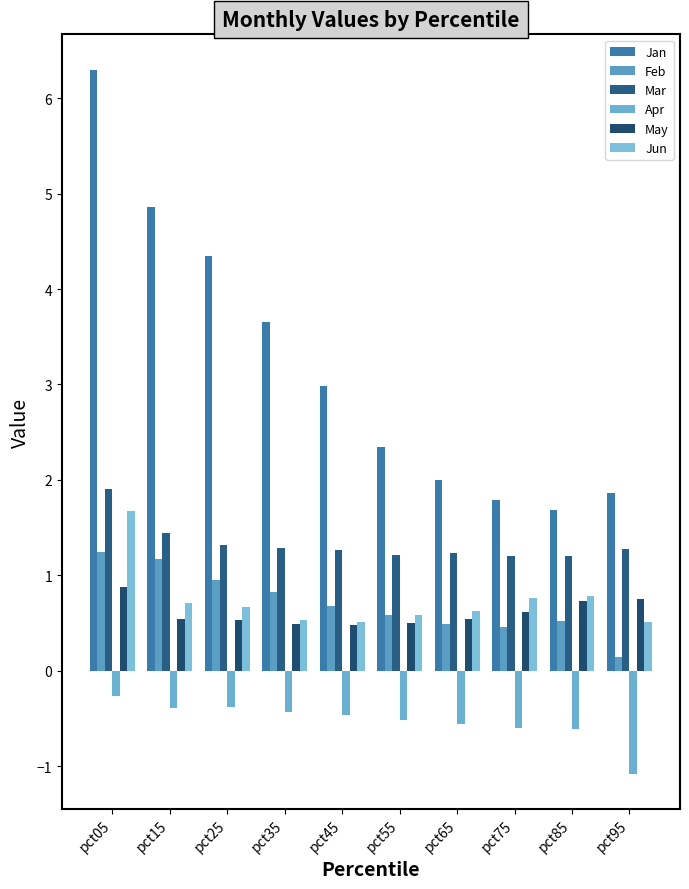

The value of Feb at pct25 is 1.7. True or false?

False